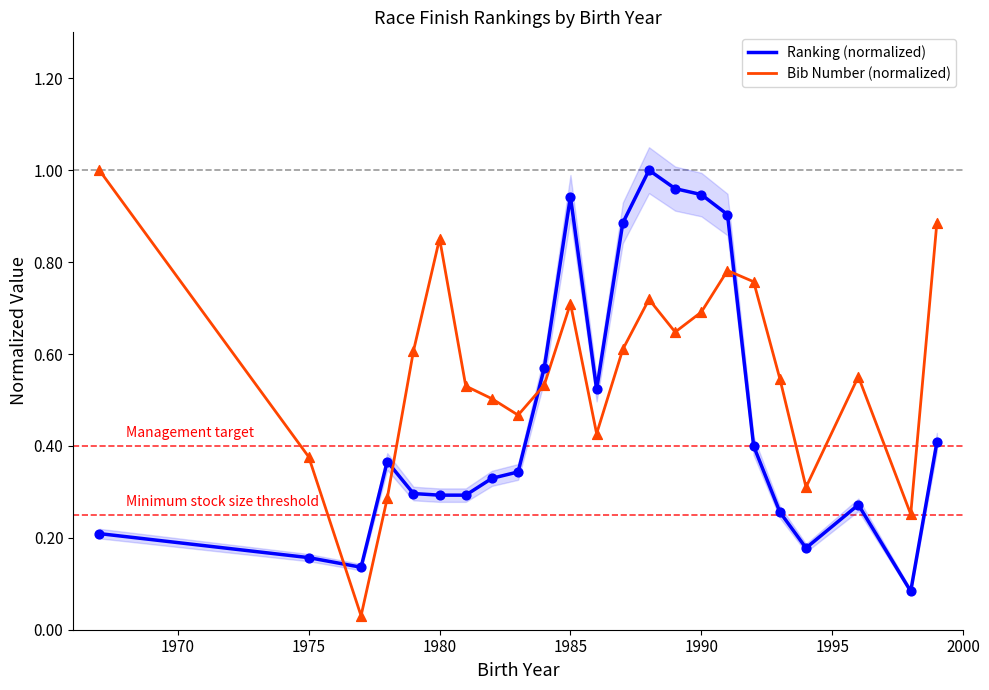

Which series reaches the minimum Y coordinate?

Bib Number (normalized)